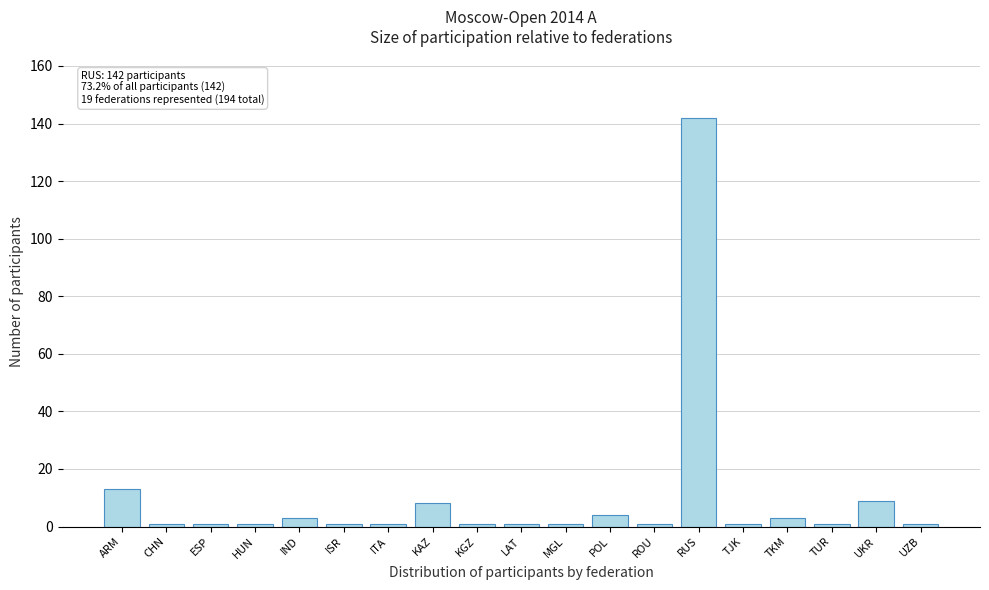

Reading left to right, what are all the values shown in this chart?

ARM=13	CHN=1	ESP=1	HUN=1	IND=3	ISR=1	ITA=1	KAZ=8	KGZ=1	LAT=1	MGL=1	POL=4	ROU=1	RUS=142	TJK=1	TKM=3	TUR=1	UKR=9	UZB=1